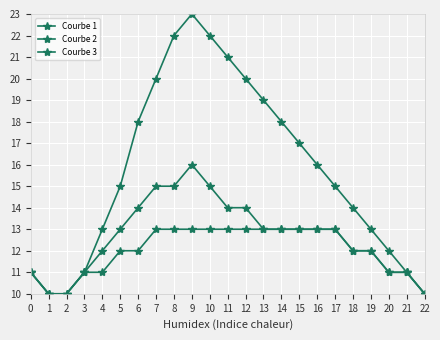

True or false: Courbe 1 and Courbe 2 intersect in this chart.

False